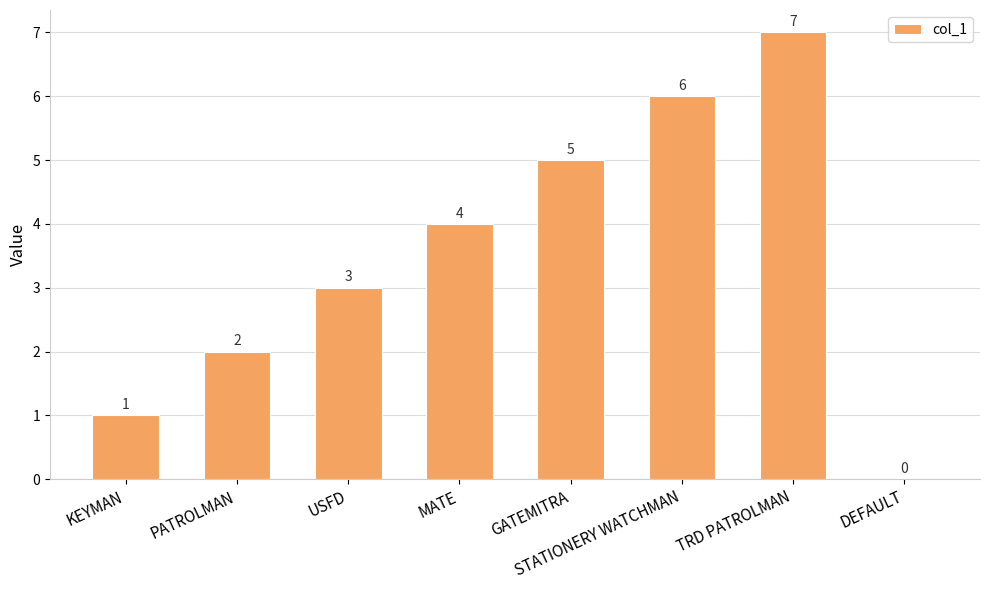

What is the sum of the values at GATEMITRA and STATIONERY WATCHMAN?

11